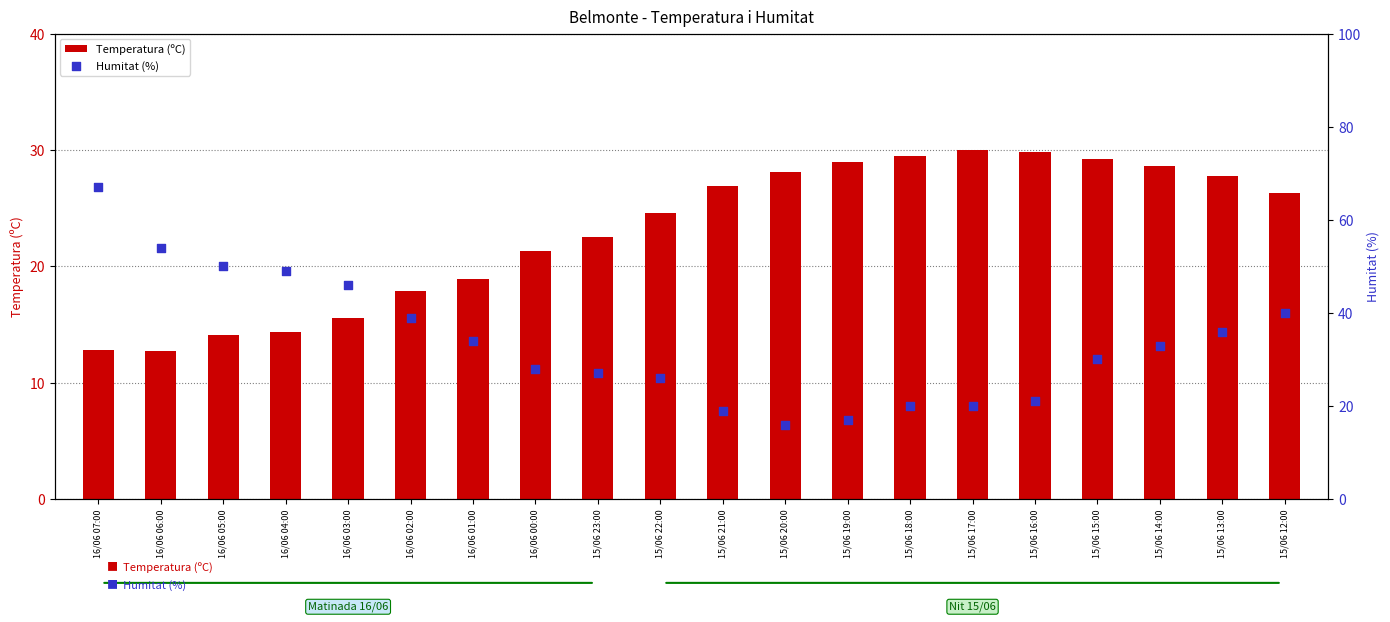

At how many categories does at least one series exceed 62?

1